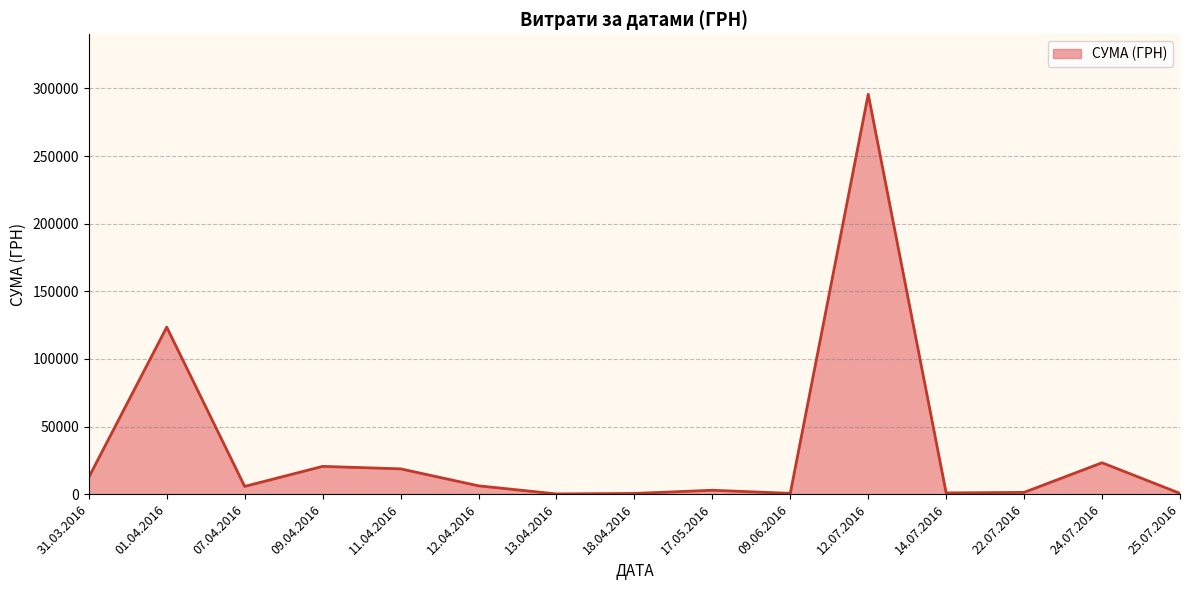

Where is the data nearest to the value 147906?

01.04.2016